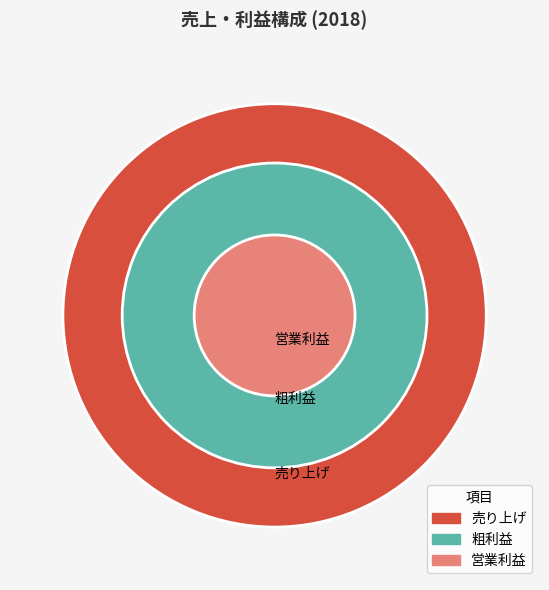

To the nearest percent, what is the average slice percentage?

33%